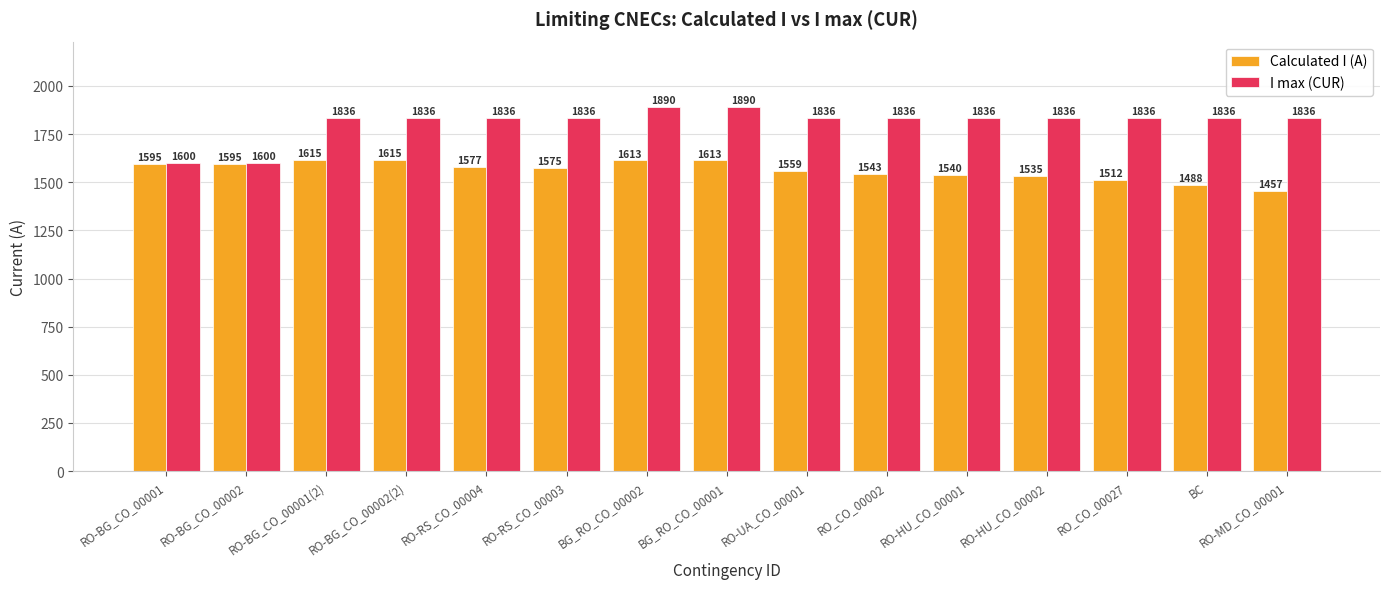

Between RO-BG_CO_00001 and RO_CO_00027, which series saw the biggest shift?

I max (CUR)